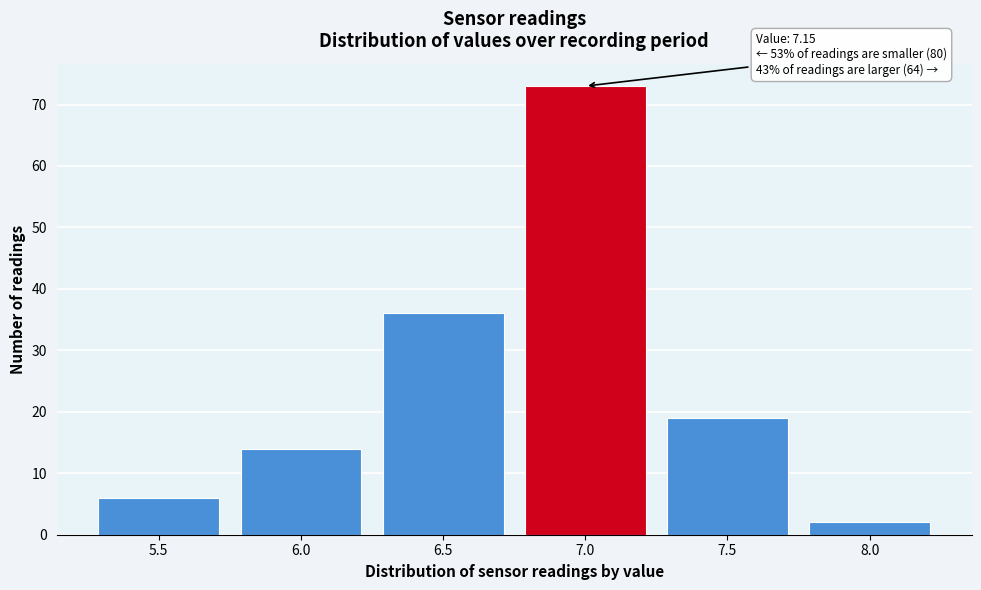

Reading left to right, extract all data points from this chart.

5.5=6	6.0=14	6.5=36	7.0=73	7.5=19	8.0=2